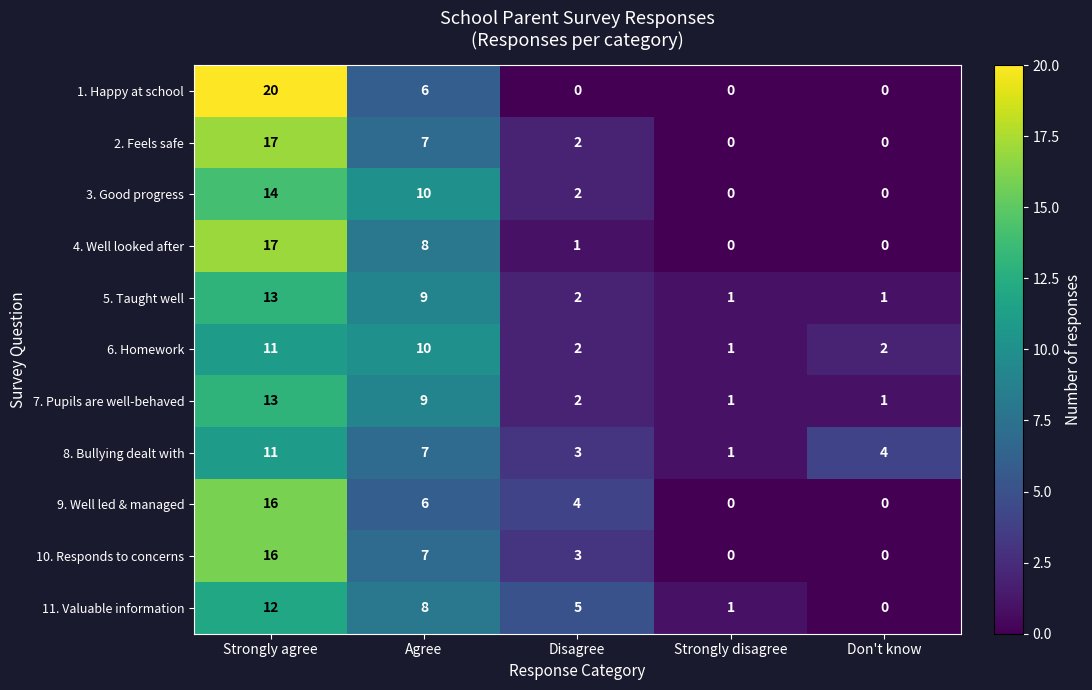

At which category does the chart reach its peak across all series?

Strongly agree